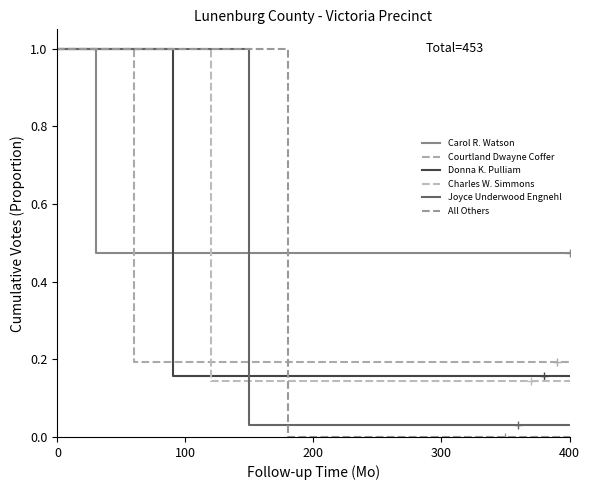

Is the value of Joyce Underwood Engnehl at 400 greater than the value of Donna K. Pulliam at 400?

No